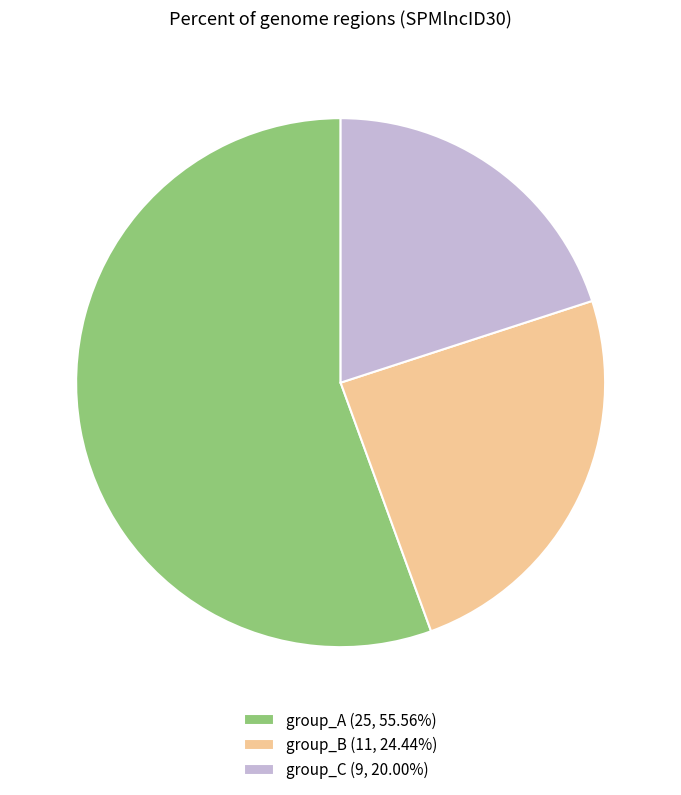

How many segments does this pie chart have?

3